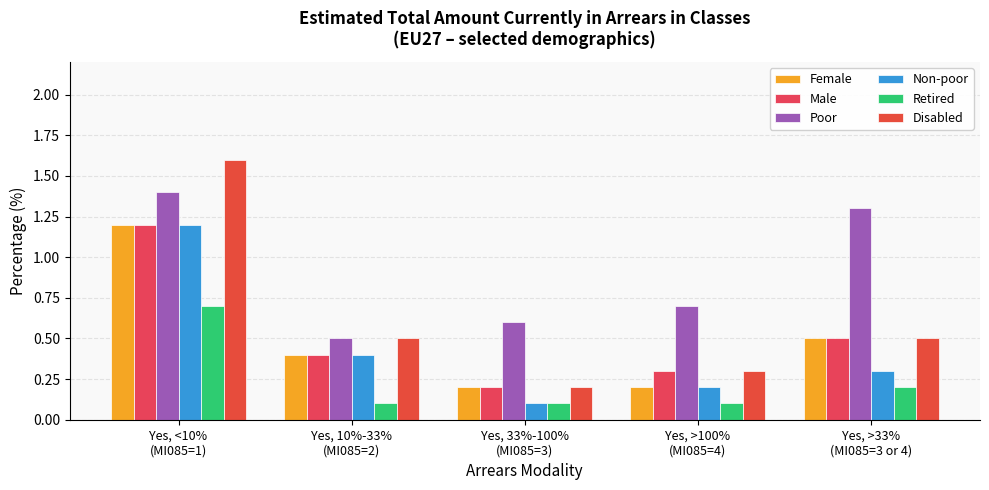

Is the value of Disabled at Yes, <10%
(MI085=1) greater than the value of Non-poor at Yes, <10%
(MI085=1)?

Yes